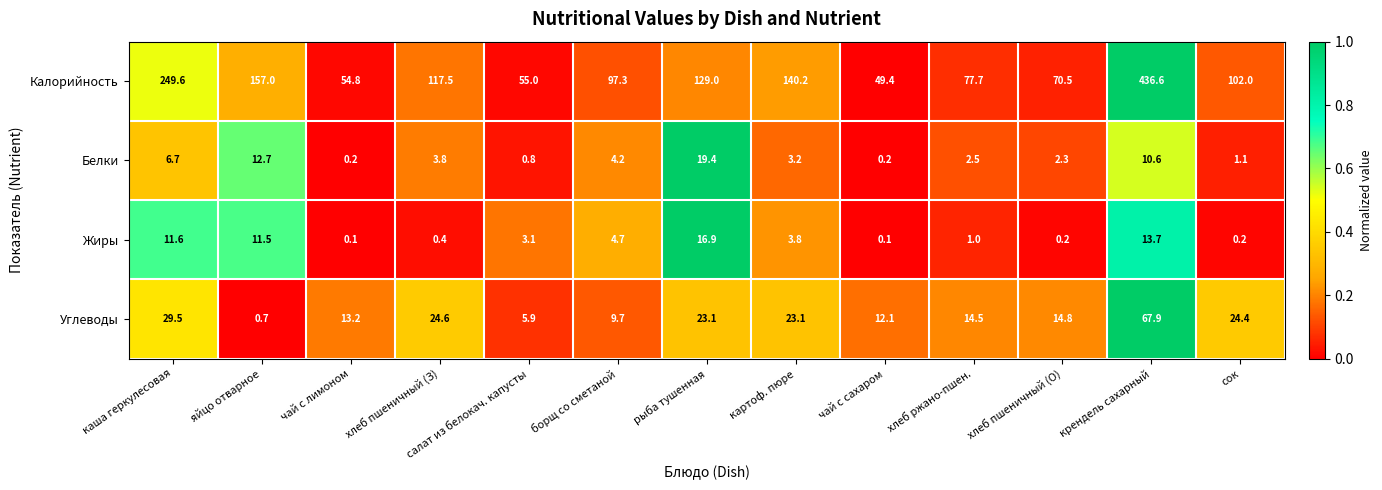

What is the maximum value shown in the chart?

436.6